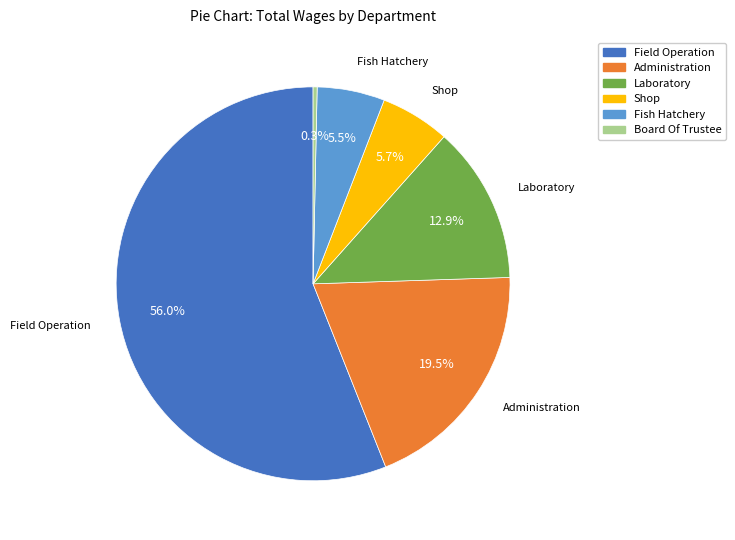

Which category accounts for the majority?

Field Operation